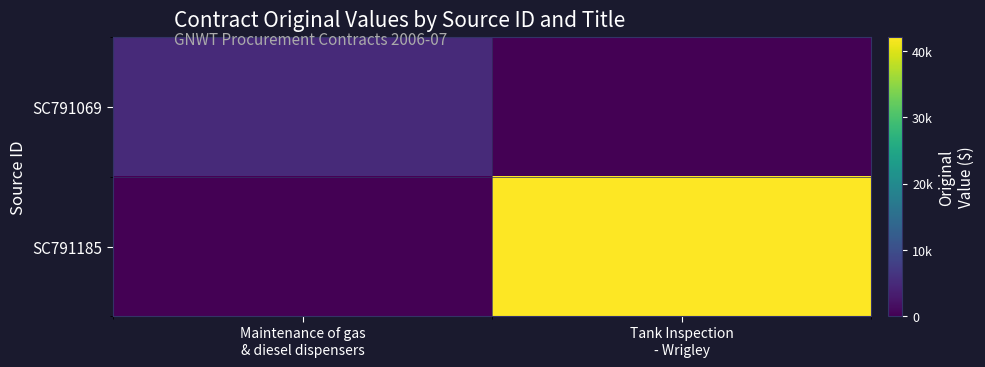

Reading left to right, transcribe all the data shown in this chart.

SC791069: Maintenance of gas
& diesel dispensers=5000.0	Tank Inspection
- Wrigley=0.0
SC791185: Maintenance of gas
& diesel dispensers=0.0	Tank Inspection
- Wrigley=42140.2